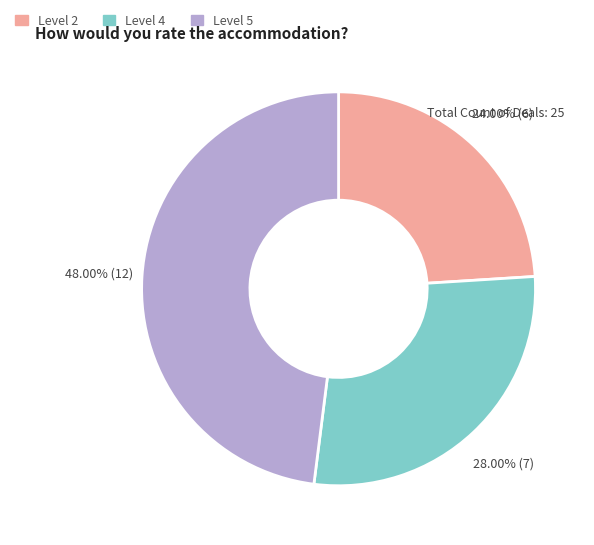

Approximately how many times larger is the value at Level 4 compared to Level 2?

1.2